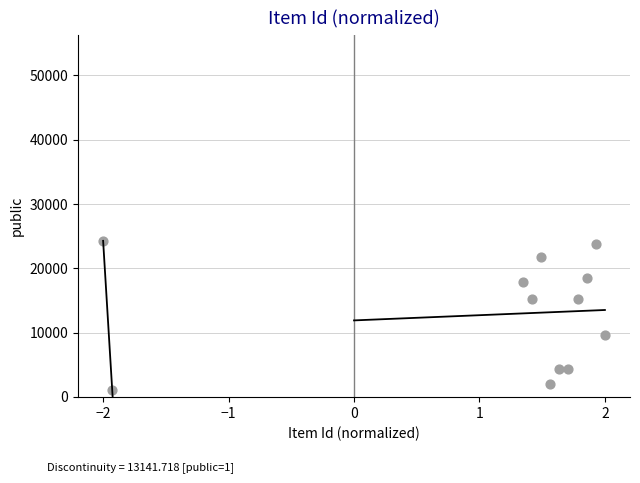

What is the range of Y values (max minus min)?

23258.5